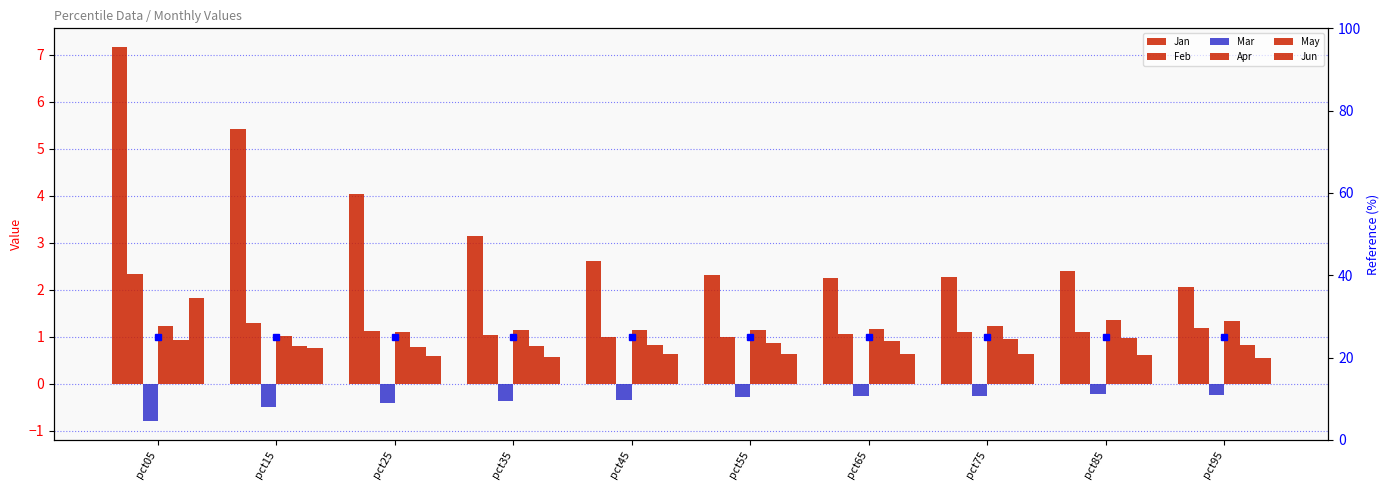

Rank the categories by May value from highest to lowest.

pct85, pct75, pct05, pct65, pct55, pct45, pct95, pct35, pct15, pct25